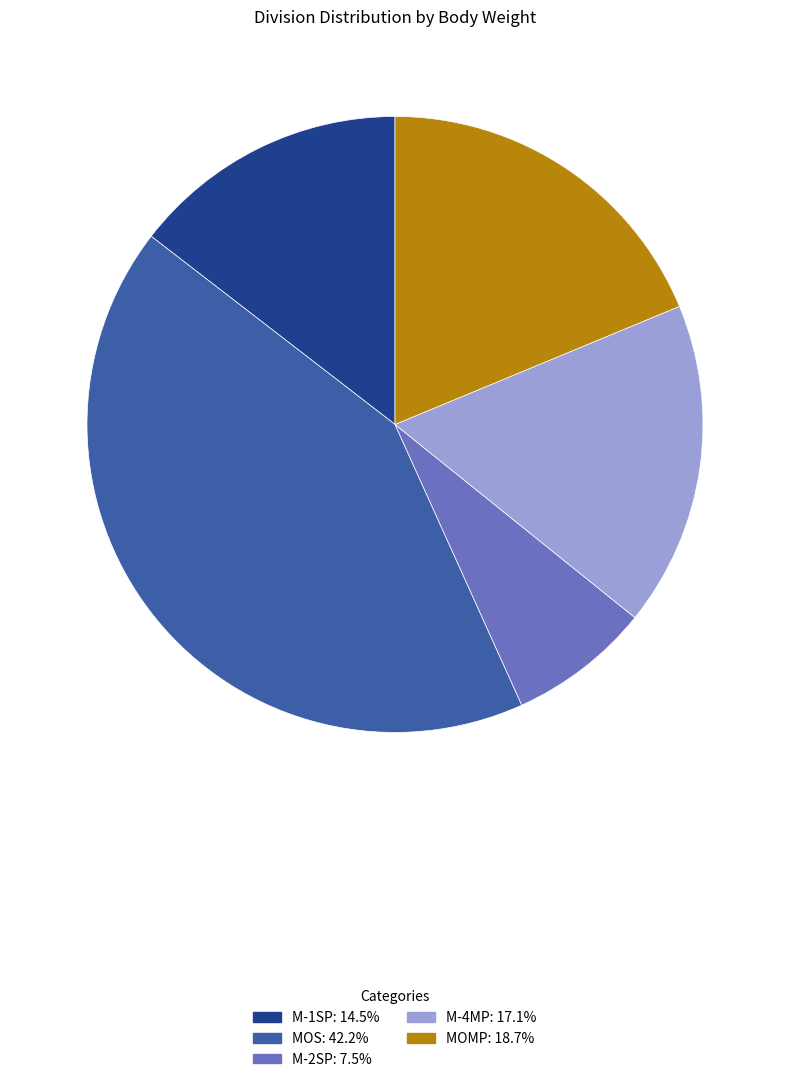

Is there any slice that represents more than half of the pie?

No